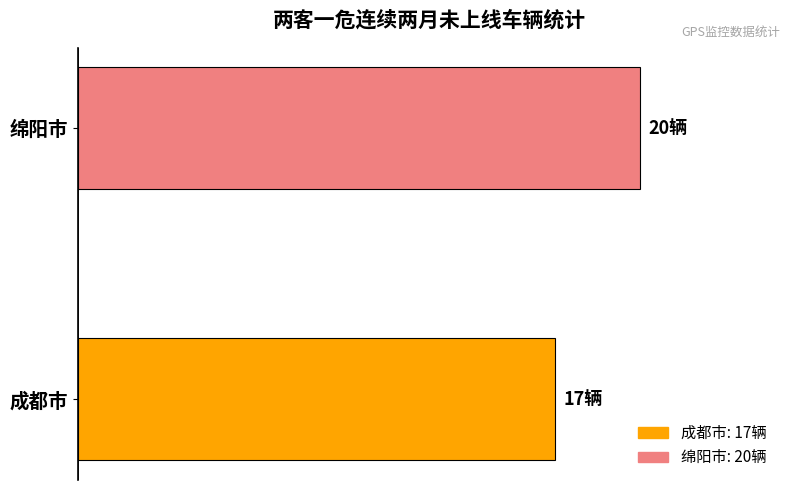

What is the difference between the maximum and minimum values?

3